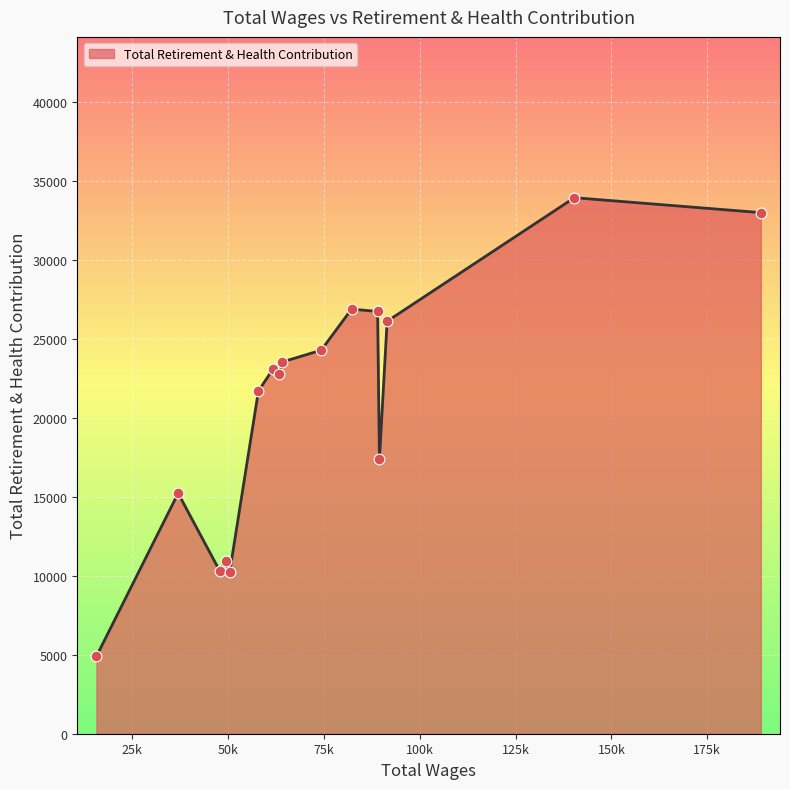

What is the greatest value displayed?

33933